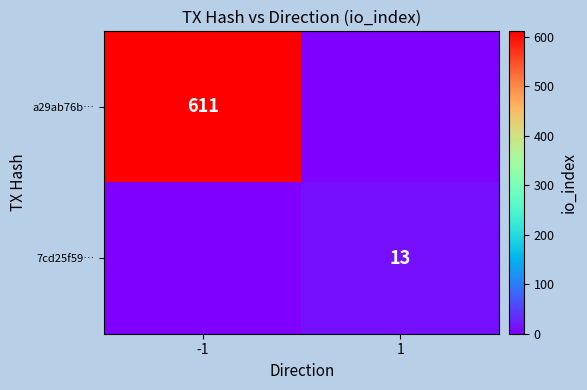

The 7cd25f59… series shows 23 at 1. True or false?

False